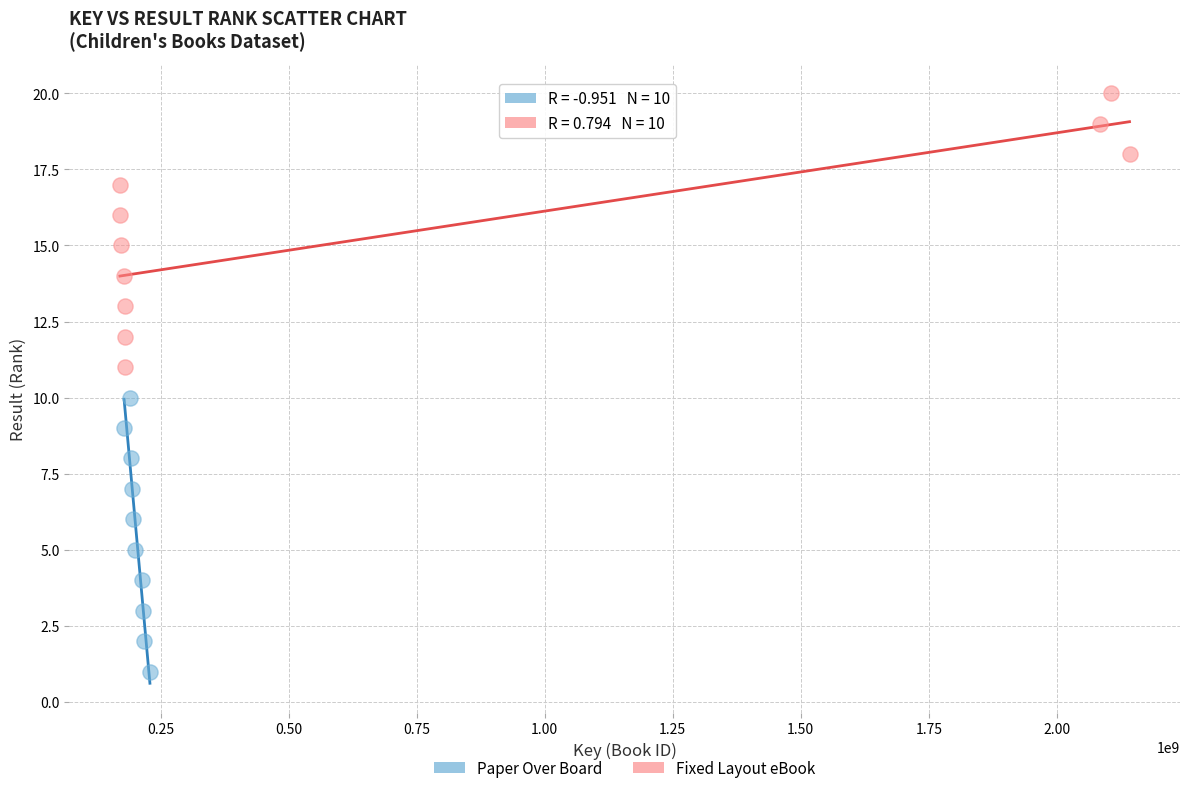

What are all the series names shown in the legend?

Paper Over Board, Fixed Layout eBook